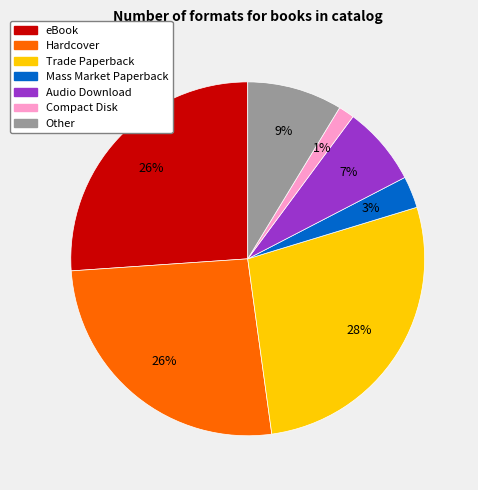

What is the smallest slice in the pie chart?

Compact Disk